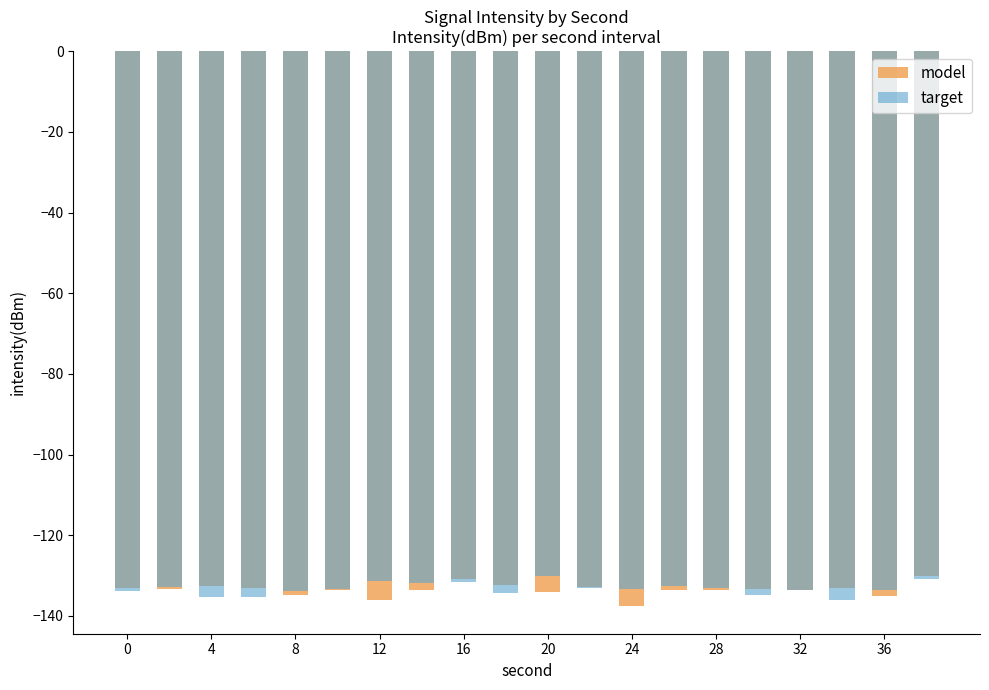

What is the maximum value shown in the chart?

-130.0